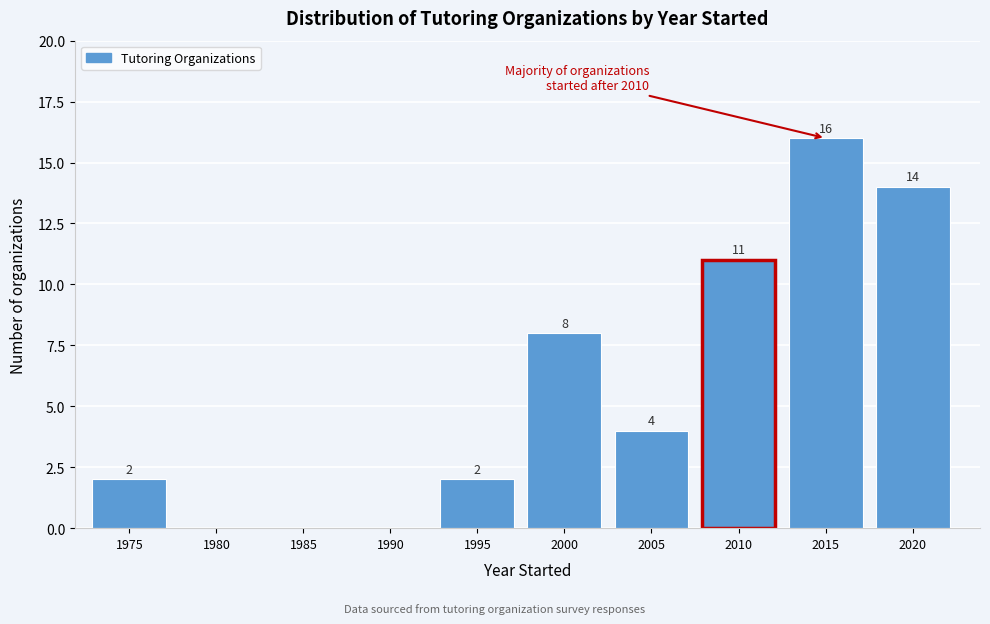

Reading left to right, extract all data points from this chart.

1975=2	1980=0	1985=0	1990=0	1995=2	2000=8	2005=4	2010=11	2015=16	2020=14